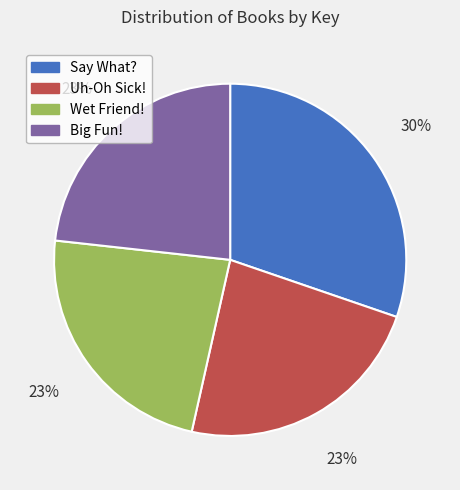

What is the ratio of the value at Big Fun! to the value at Say What??

0.8